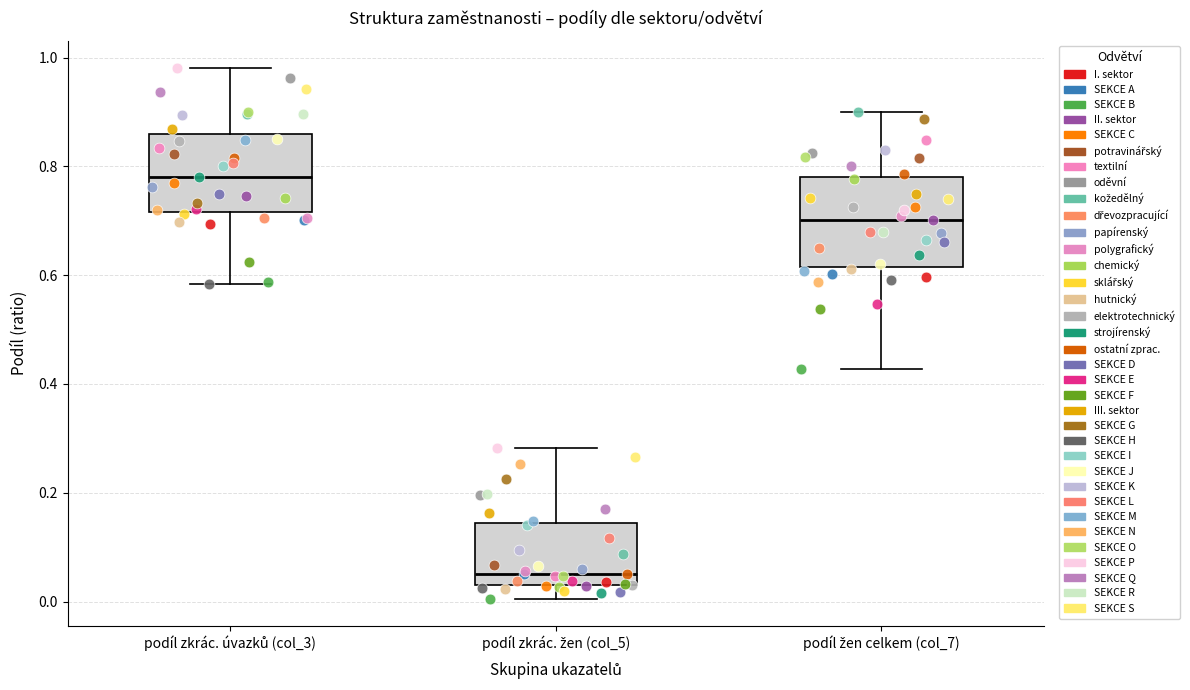

Reading left to right, transcribe this box plot: for each box, give where its median line is, the range the box spans, and where its two whiskers end, as read against the y-axis. The values are not printed on the chart, so give them approximately, as read against the axis.

podíl zkrác. úvazků (col_3): median 0.78, box 0.72 to 0.86, whiskers 0.58 to 0.98
podíl zkrác. žen (col_5): median 0.06, box 0.04 to 0.14, whiskers 0.00 to 0.28
podíl žen celkem (col_7): median 0.70, box 0.62 to 0.78, whiskers 0.42 to 0.90